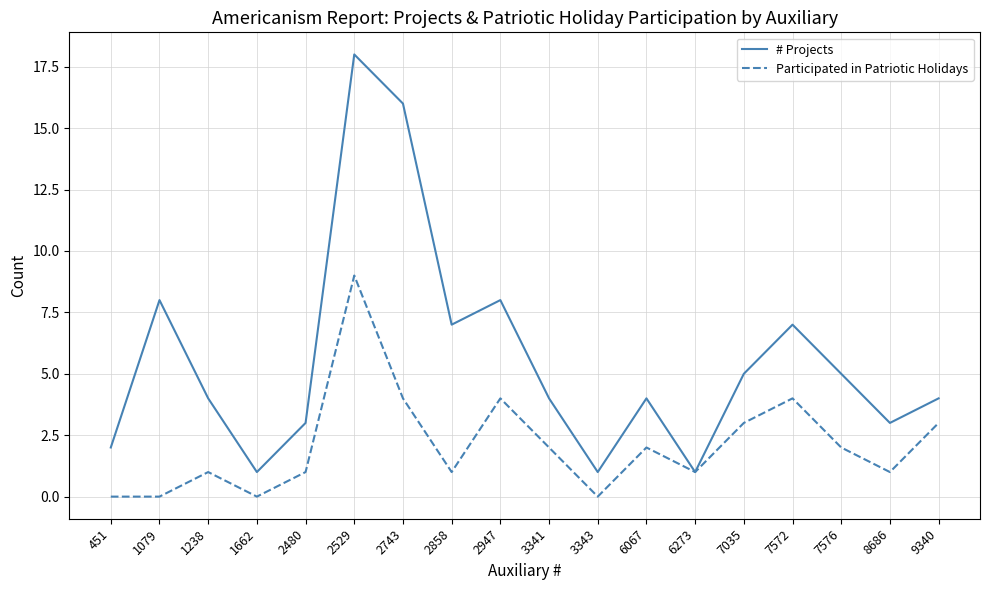

Rank the series by their maximum value, from lowest to highest.

Participated in Patriotic Holidays, # Projects